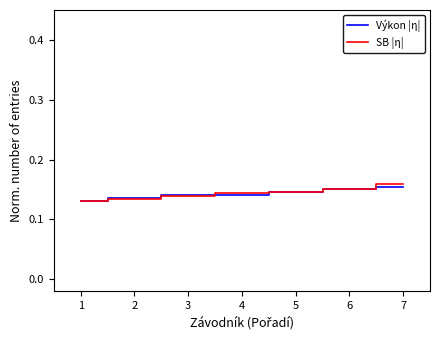

What is the total value across all series at 5?

0.3